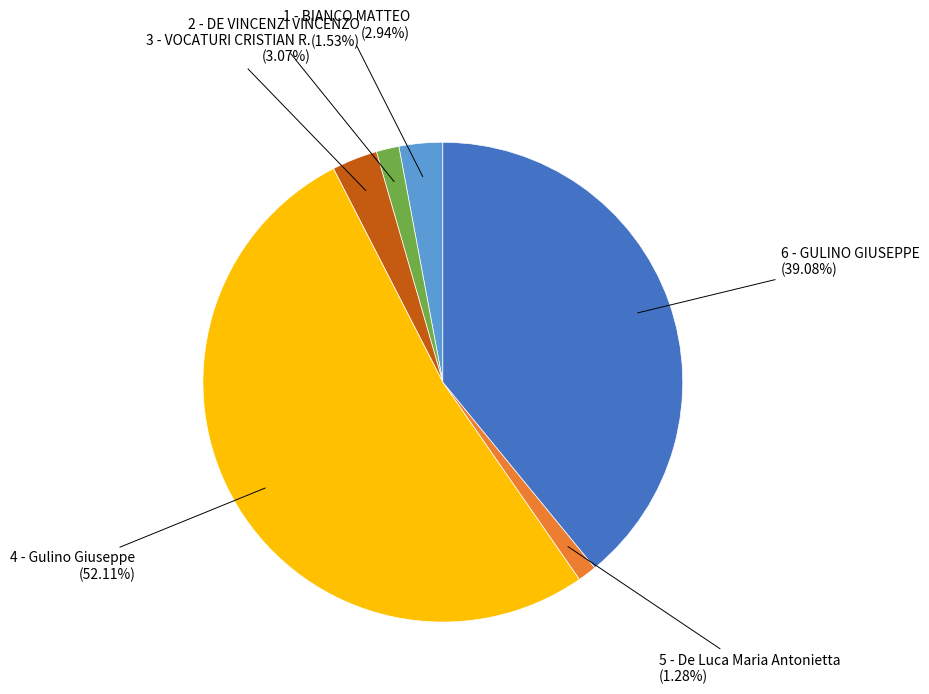

How many segments does this pie chart have?

6